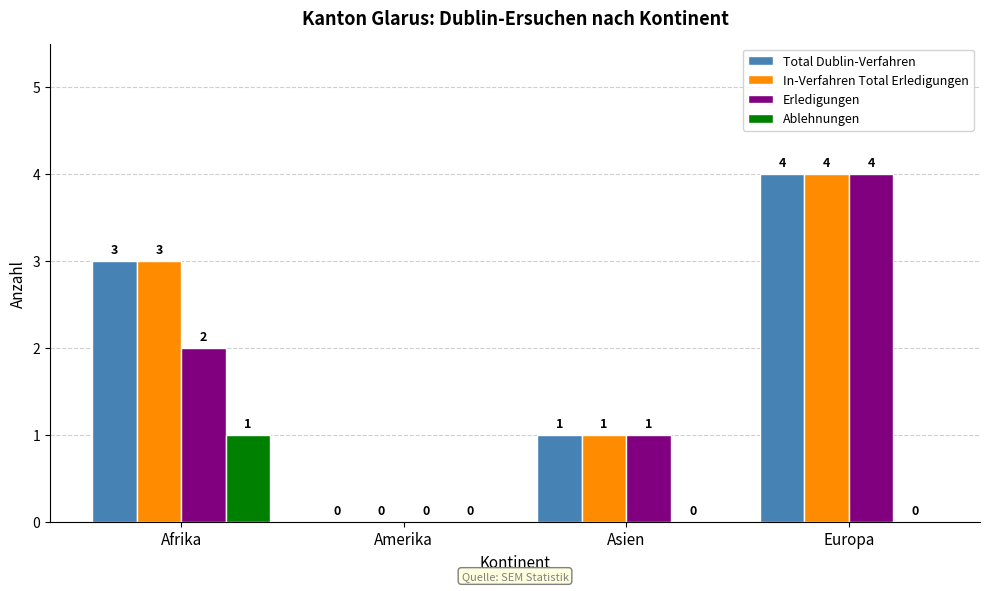

Is it true that Erledigungen equals 0 at Amerika?

True